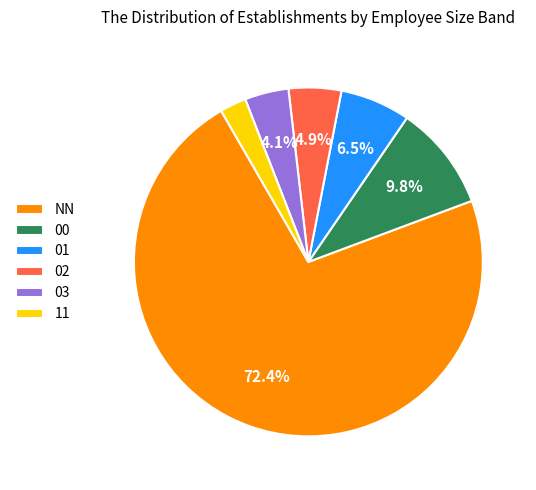

How many slices are in this pie chart?

6